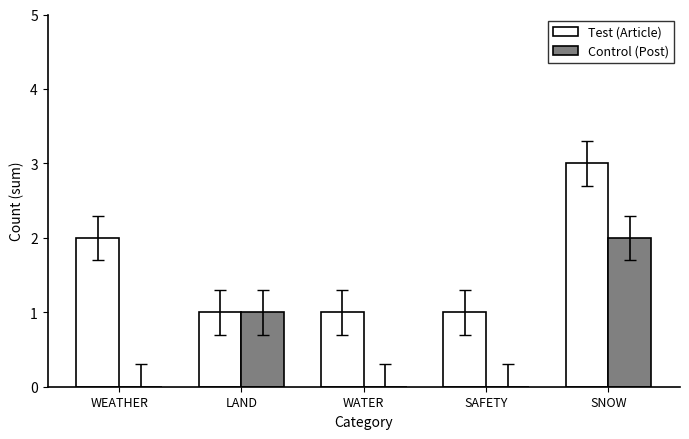

At which label is Test (Article) closest to 2?

WEATHER